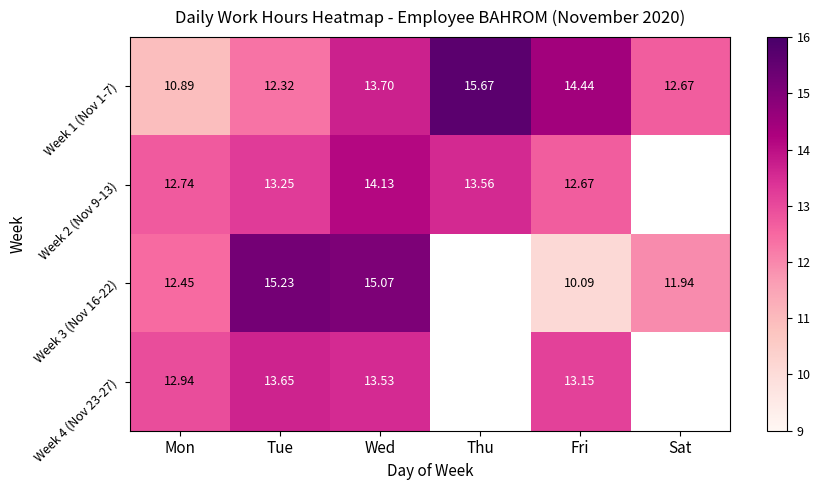

At which category is the sum across all series the highest?

Wed